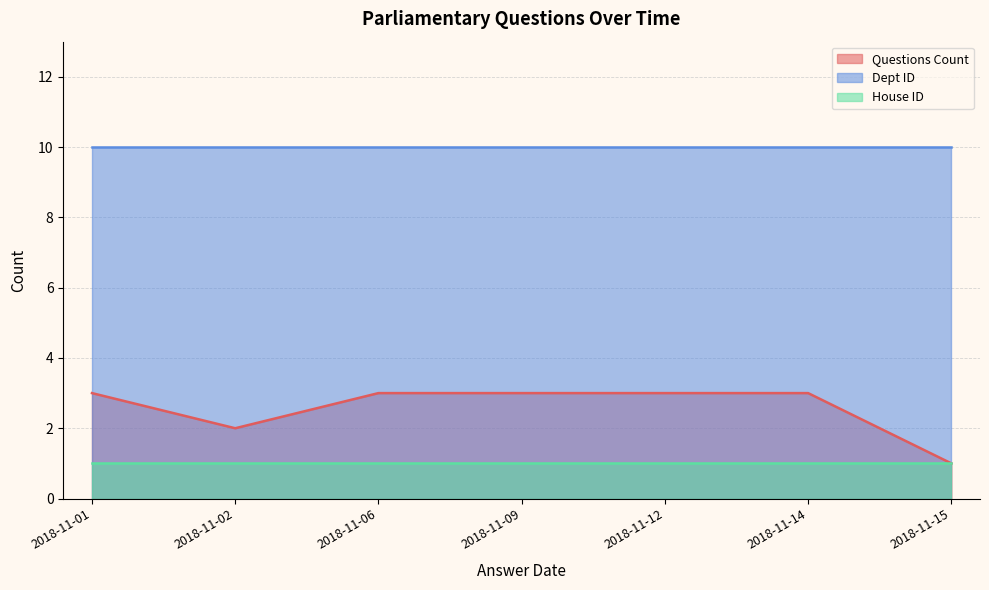

True or false: House ID and Dept ID intersect in this chart.

False